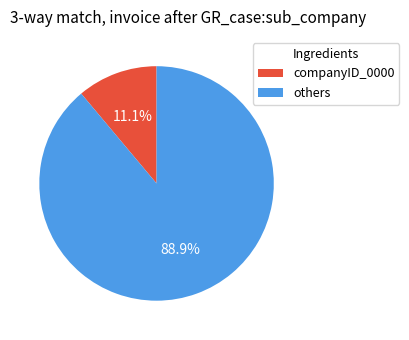

How many slices are in this pie chart?

2